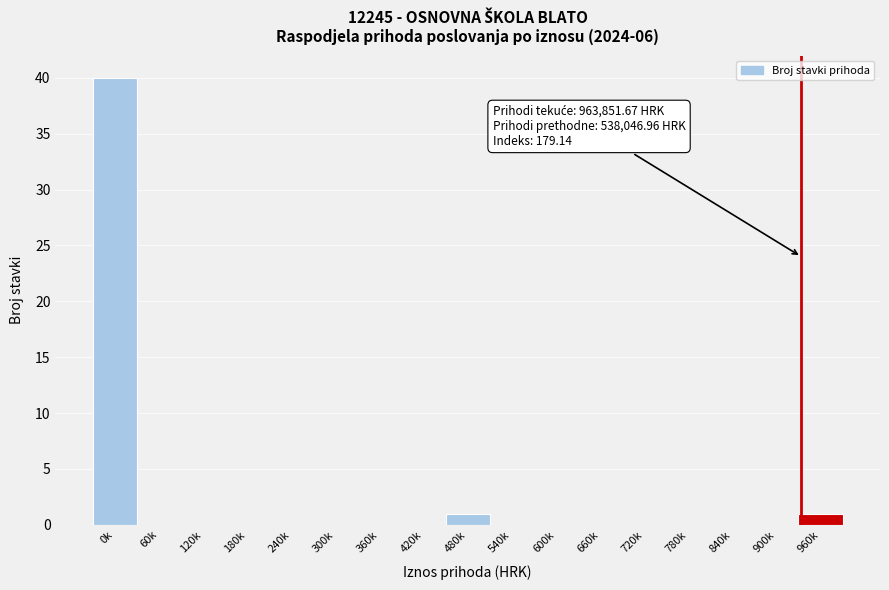

Reading right to left, transcribe all the data shown in this chart.

960k=1	900k=0	840k=0	780k=0	720k=0	660k=0	600k=0	540k=0	480k=1	420k=0	360k=0	300k=0	240k=0	180k=0	120k=0	60k=0	0k=40